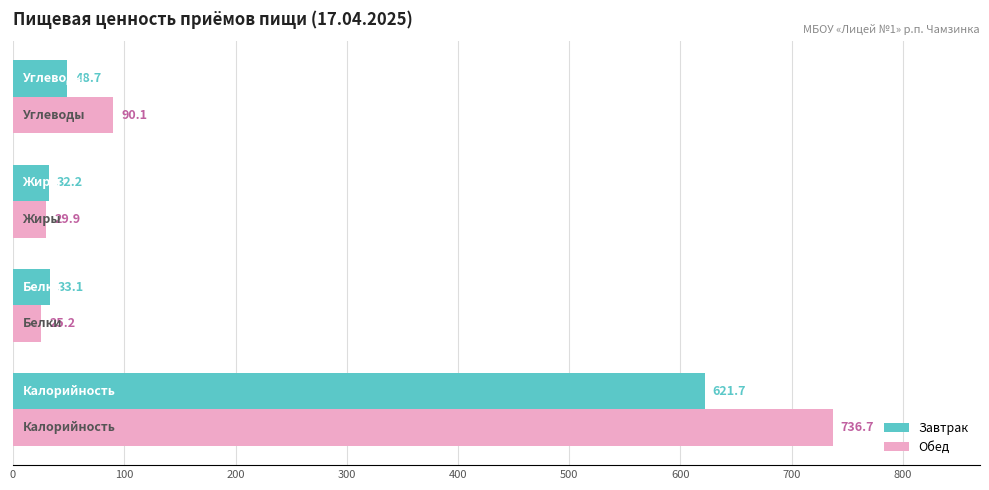

What is the minimum value shown in the chart?

25.2